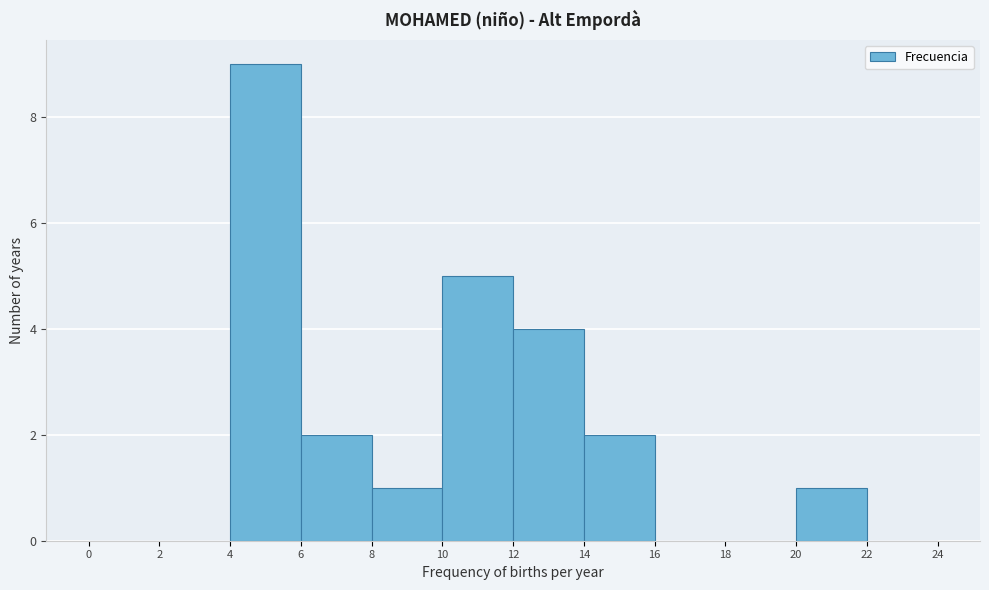

Over which range of the x-axis is the bar tallest?

4 to 6